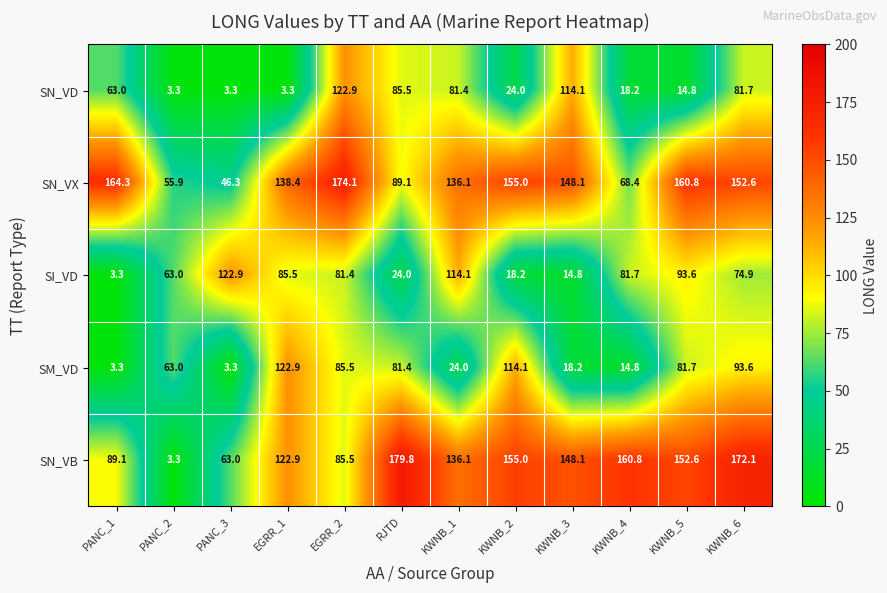

What is the sum of all SN_VX values?

1489.1